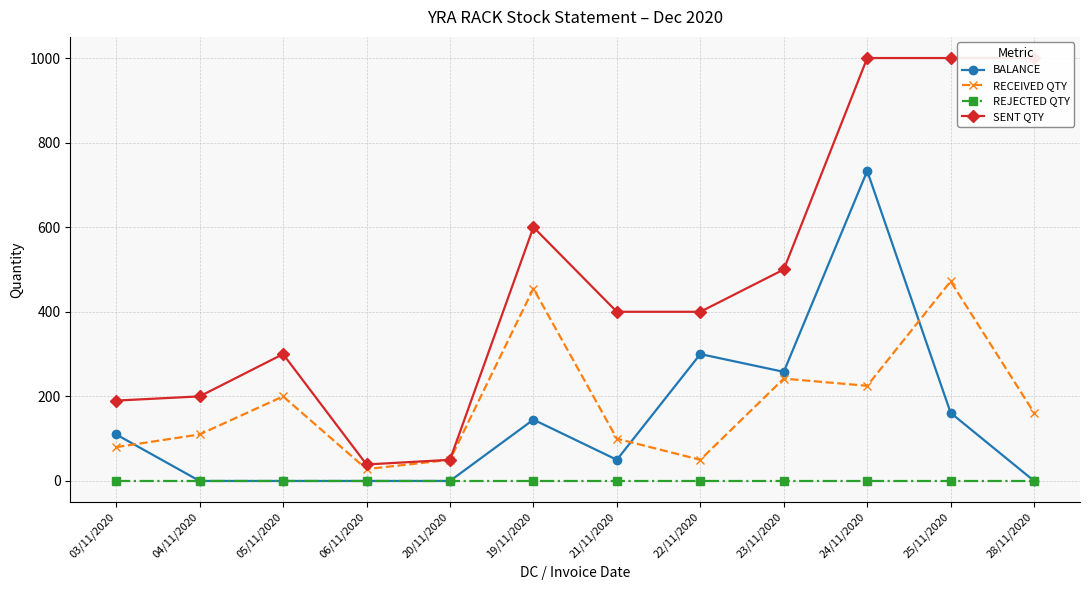

The REJECTED QTY series shows 0 at 22/11/2020. True or false?

True